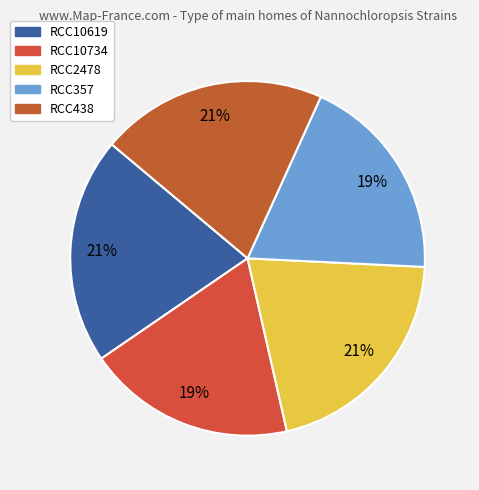

Does RCC10734 account for over 50% of the chart?

No